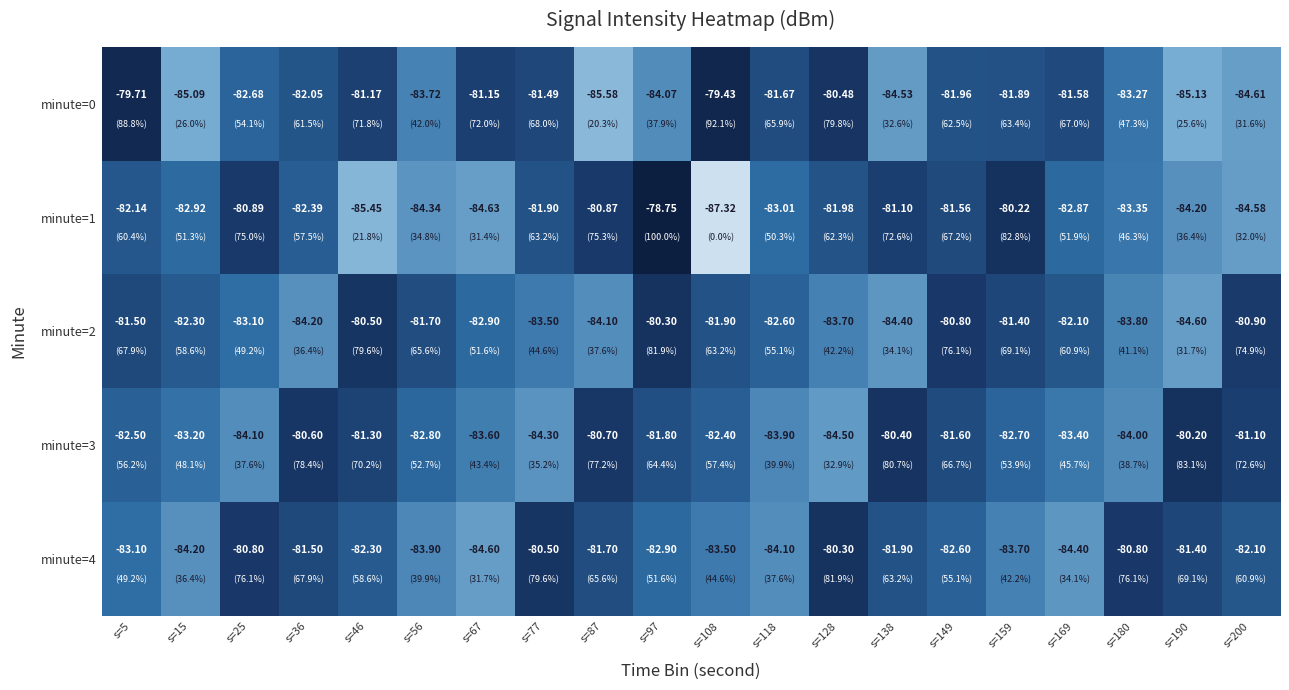

Which series changed the most between s=25 and s=159?

minute=4